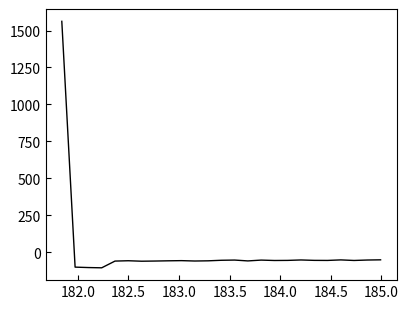

What is the smallest value displayed?

-104.4